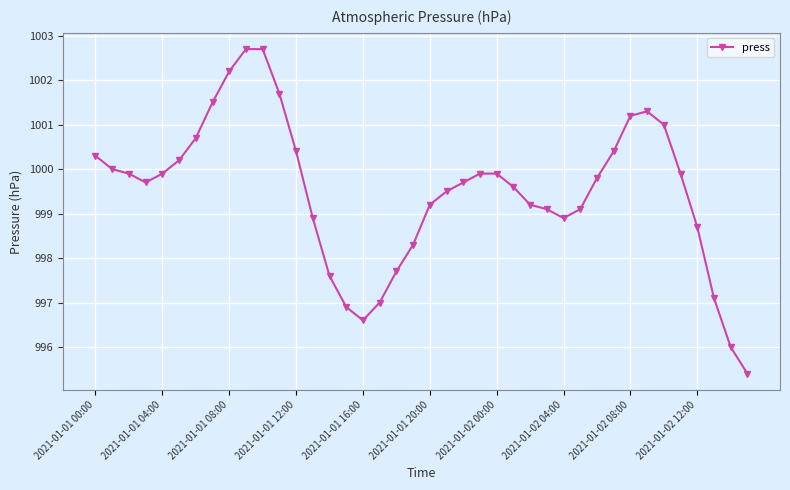

True or false: the data has more than 0 interior local peaks.

True